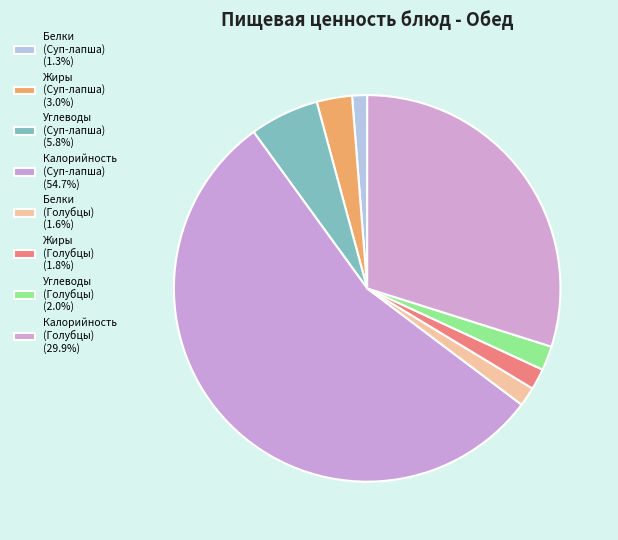

What is the largest slice in the pie chart?

Калорийность (суп)